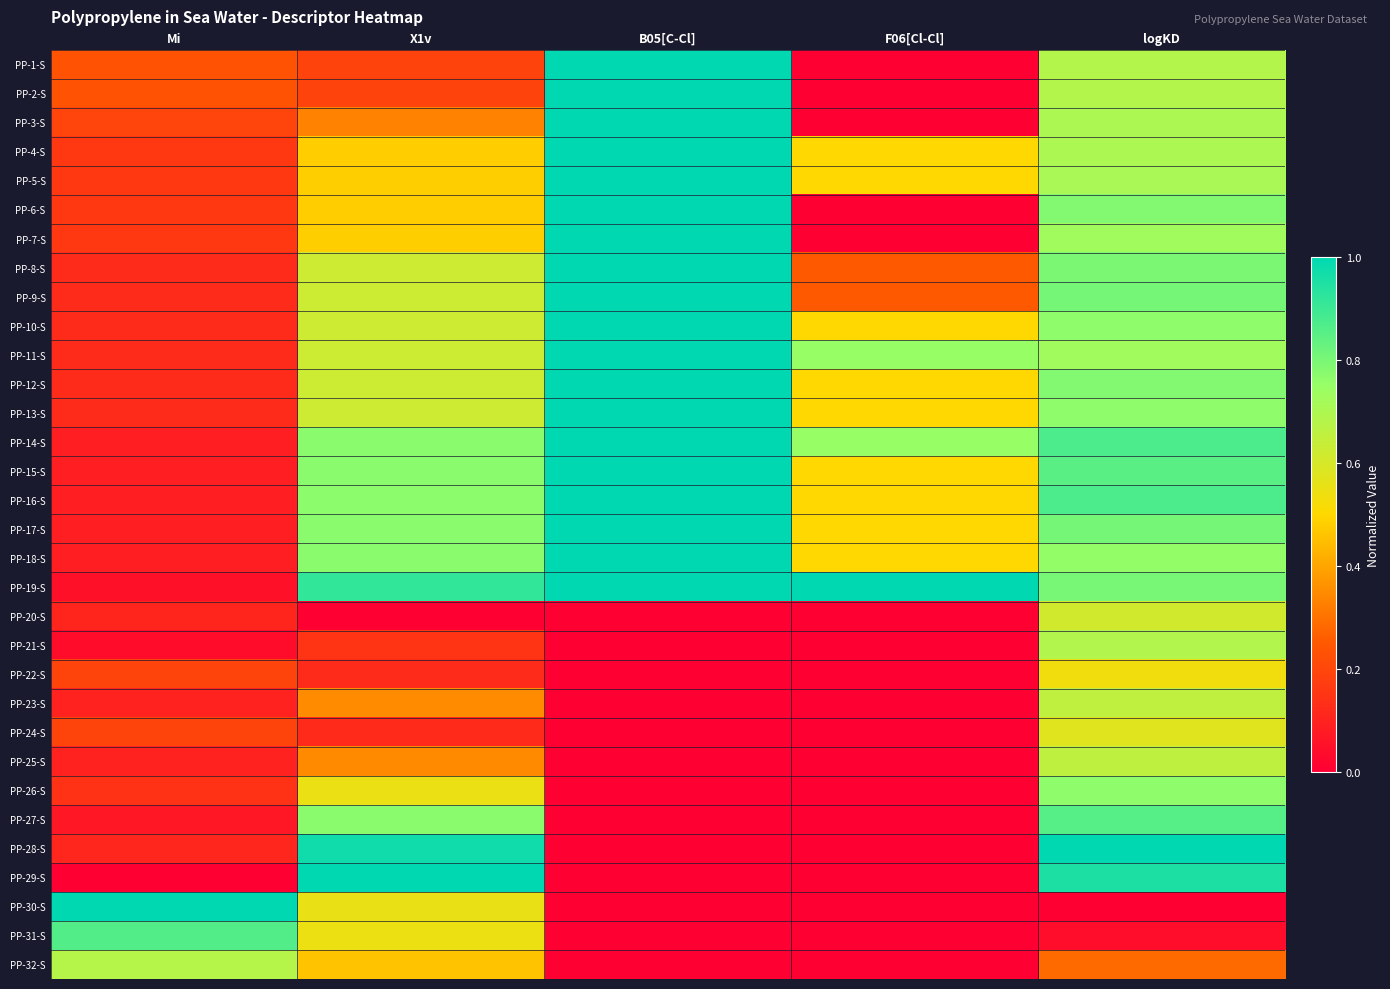

Between B05[C-Cl] and F06[Cl-Cl], which is larger?

B05[C-Cl]